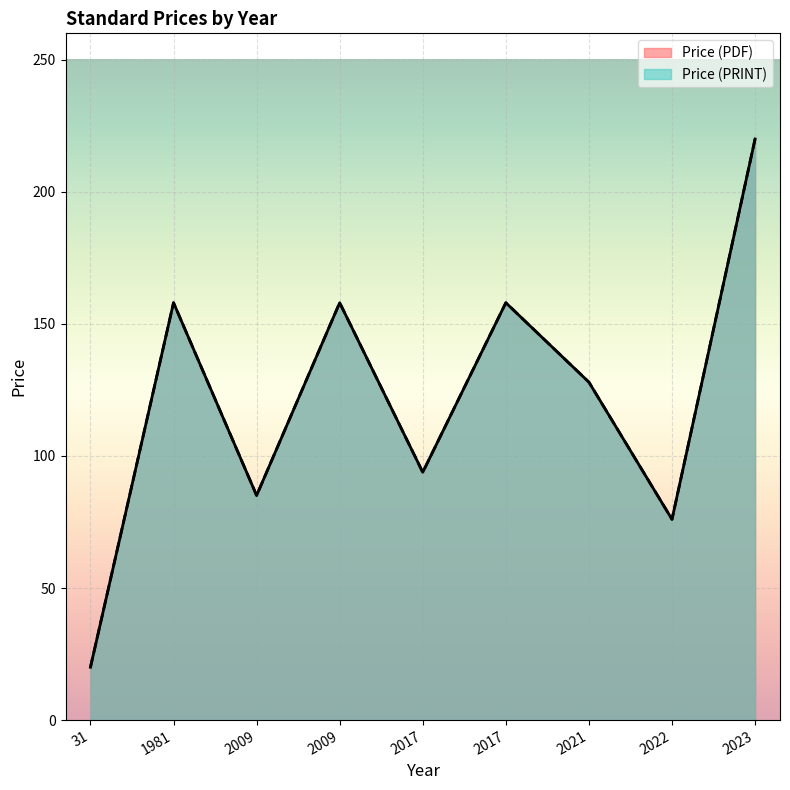

What is the value of the Price (PDF) point at the 3rd from the left?

85.0